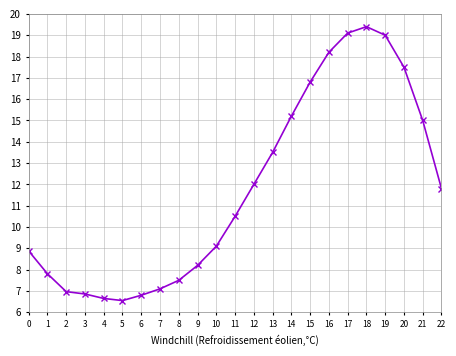

What is the sum of the values at 15 and 21?

31.8